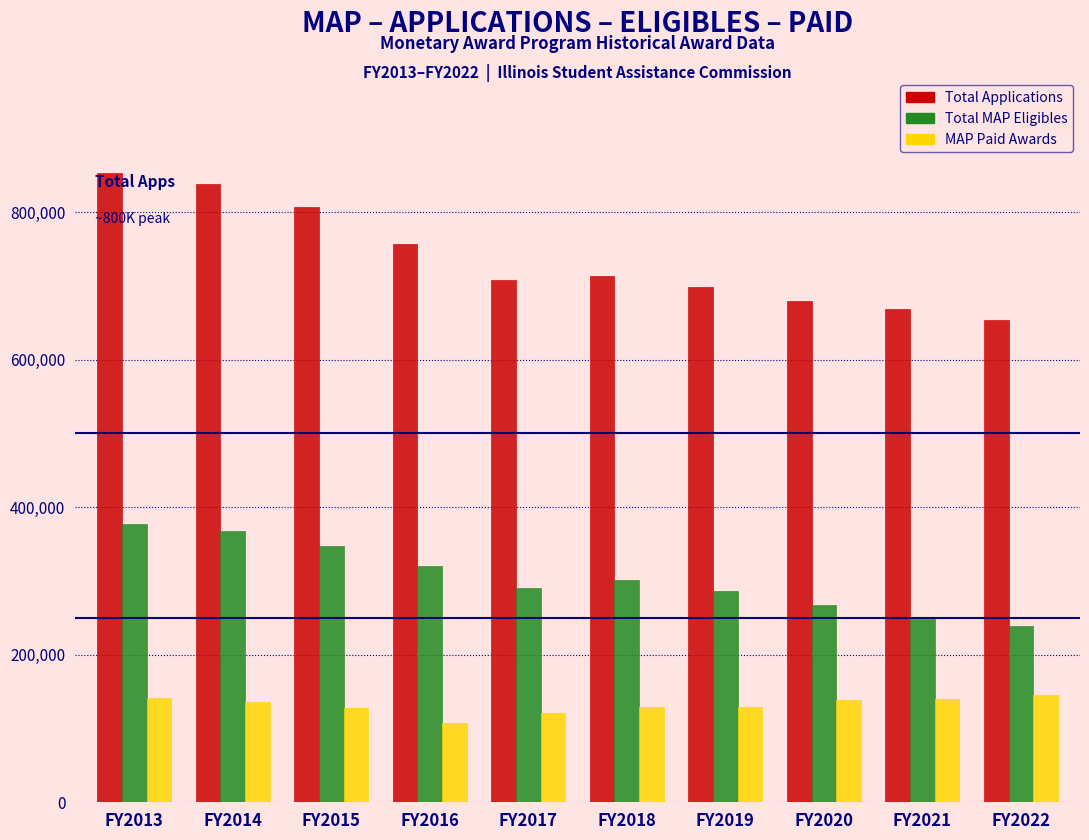

Read the MAP Paid Awards value at FY2016, to the nearest 10.

107060